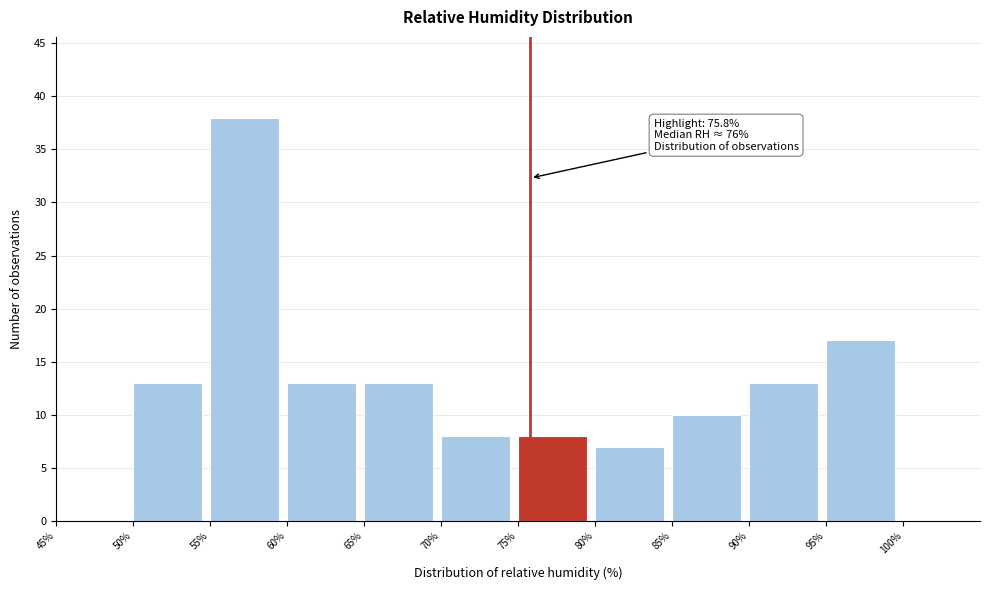

Over which range of the x-axis is the bar tallest?

55 to 60